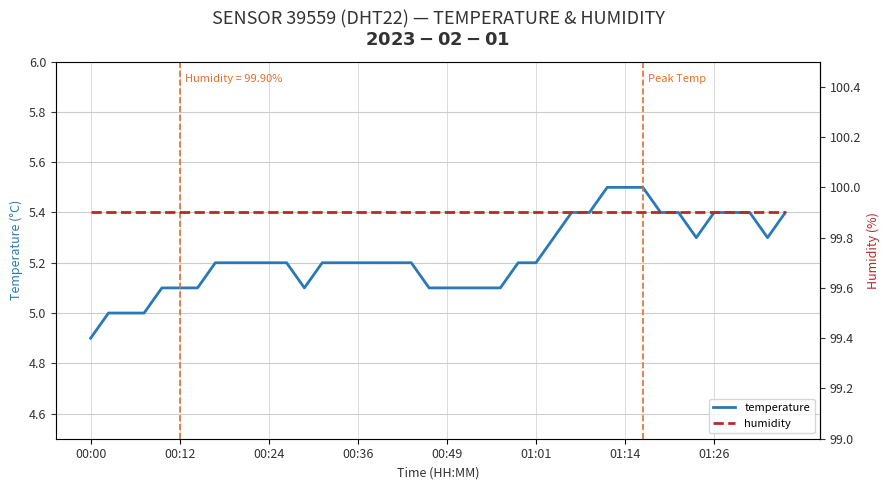

Which series has the largest total across all categories?

humidity